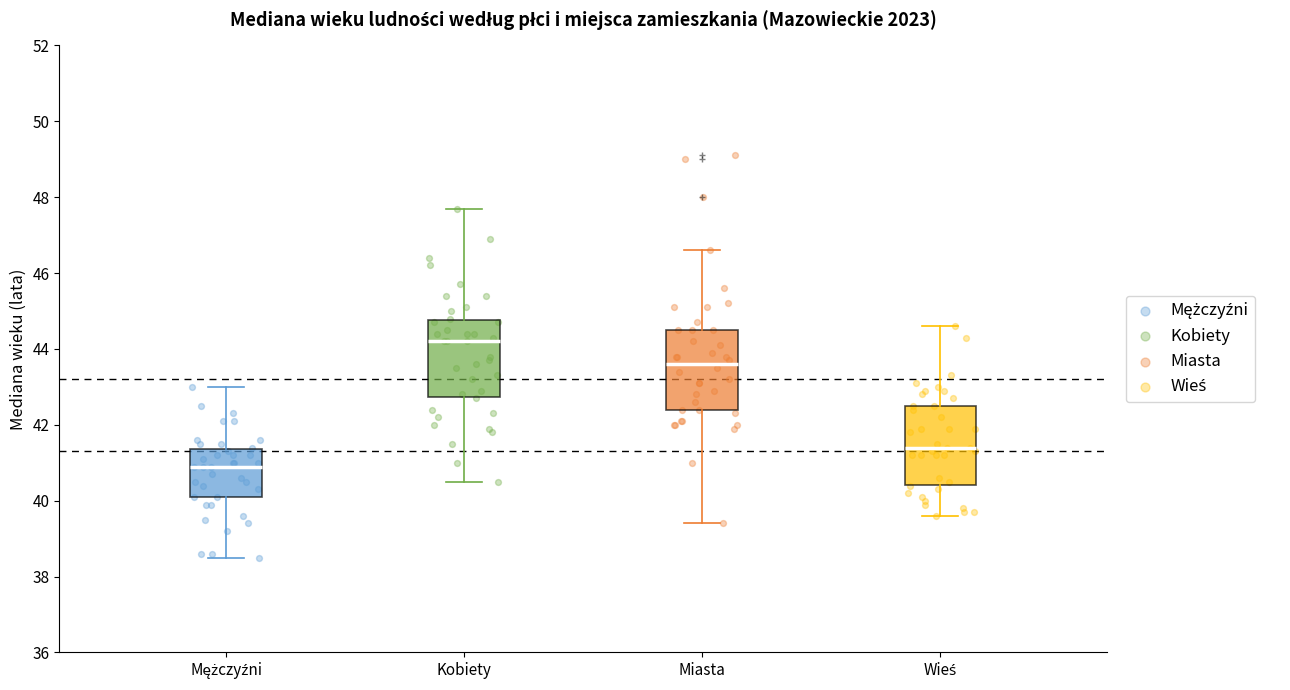

Reading left to right, read every box against the y-axis: the position of its median line, the range the box covers, and the ends of its whiskers. The values are not printed on the chart, so give them approximately, as read against the axis.

Mężczyźni: median 41.0, box 40.2 to 41.4, whiskers 38.6 to 43.0
Kobiety: median 44.2, box 42.8 to 44.8, whiskers 40.6 to 47.8
Miasta: median 43.6, box 42.4 to 44.6, whiskers 39.4 to 46.6
Wieś: median 41.4, box 40.4 to 42.6, whiskers 39.6 to 44.6